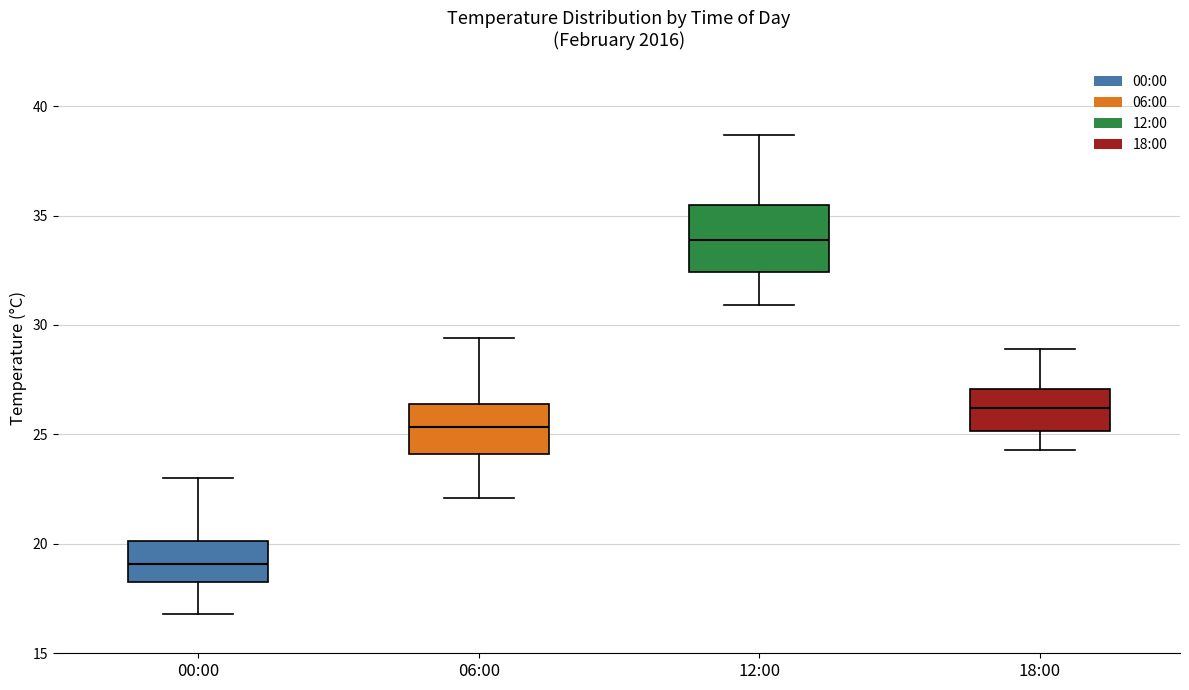

Reading left to right, transcribe this box plot: for each box, give where its median line is, the range the box spans, and where its two whiskers end, as read against the y-axis. The values are not printed on the chart, so give them approximately, as read against the axis.

00:00: median 19.0, box 18.5 to 20.0, whiskers 17.0 to 23.0
06:00: median 25.5, box 24.0 to 26.5, whiskers 22.0 to 29.5
12:00: median 34.0, box 32.5 to 35.5, whiskers 31.0 to 38.5
18:00: median 26.0, box 25.0 to 27.0, whiskers 24.5 to 29.0